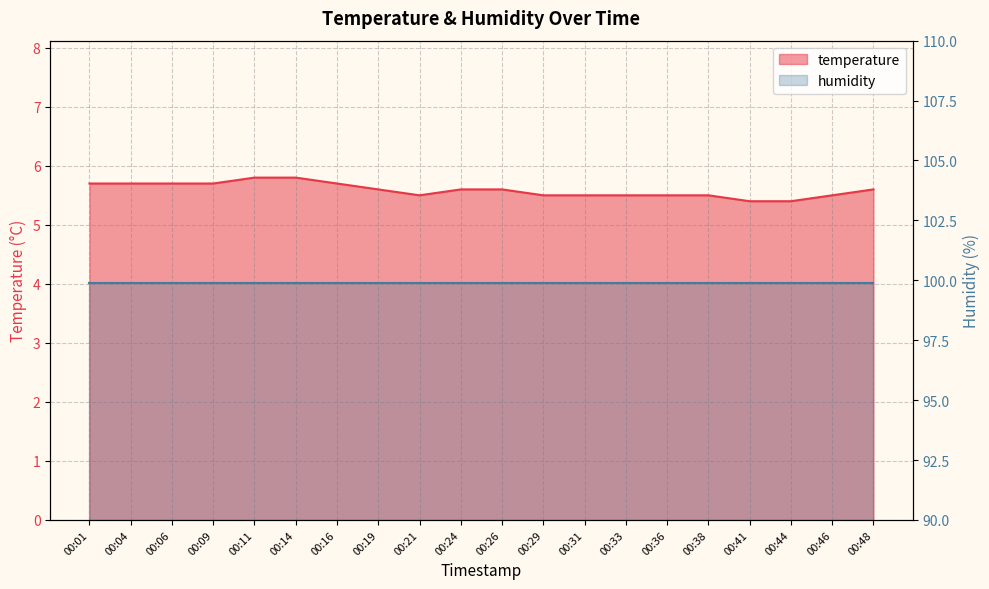

Is it true that the value at 00:46 is 5.5?

True